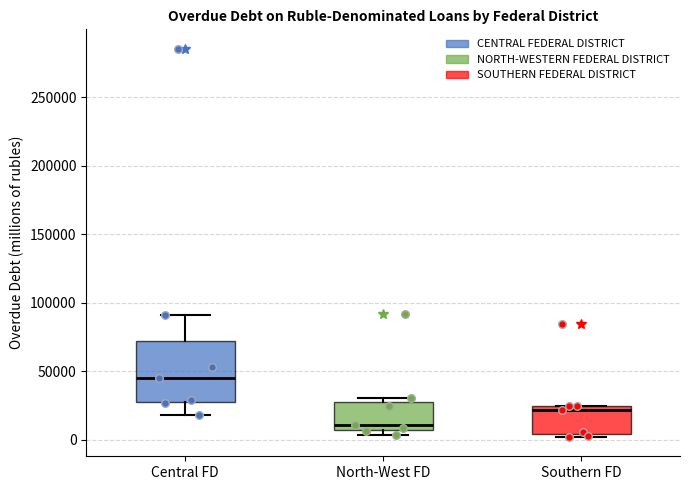

Which box is the tallest, from its lower edge to its upper edge?

Central FD